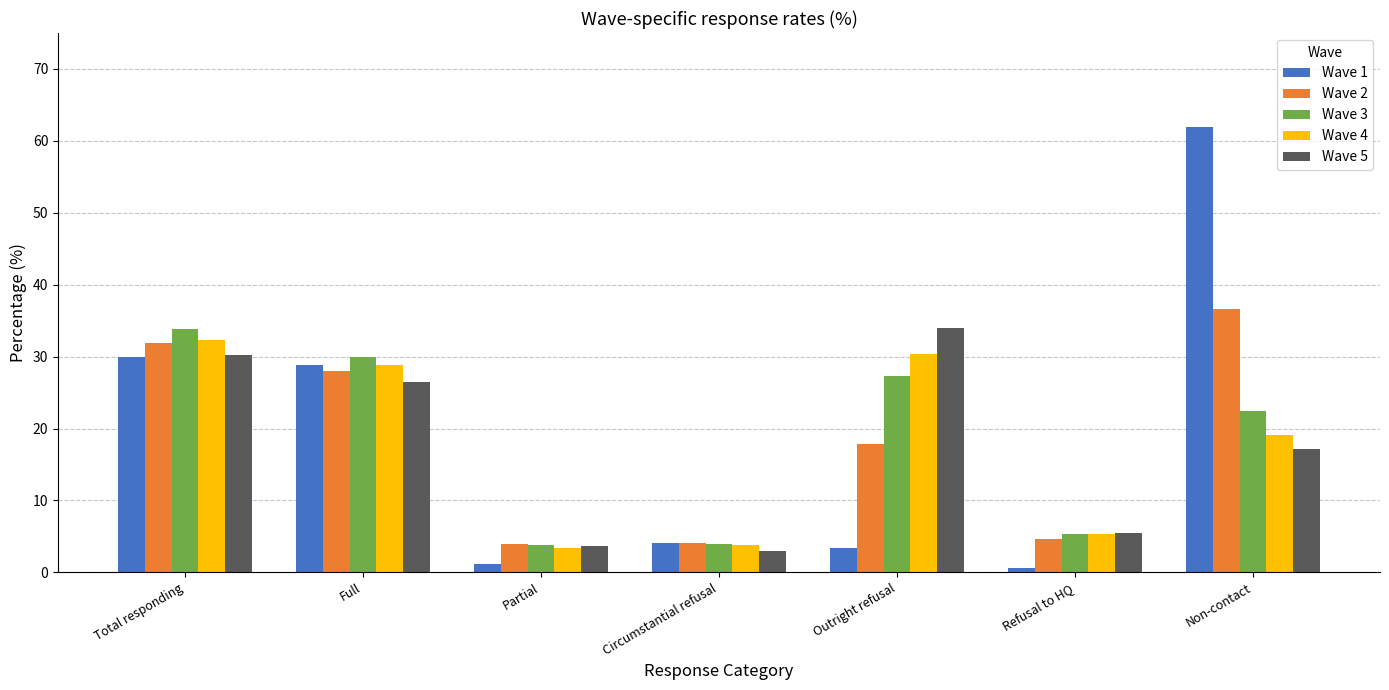

At Outright refusal, list the series in order from largest to smallest.

Wave 5, Wave 4, Wave 3, Wave 2, Wave 1